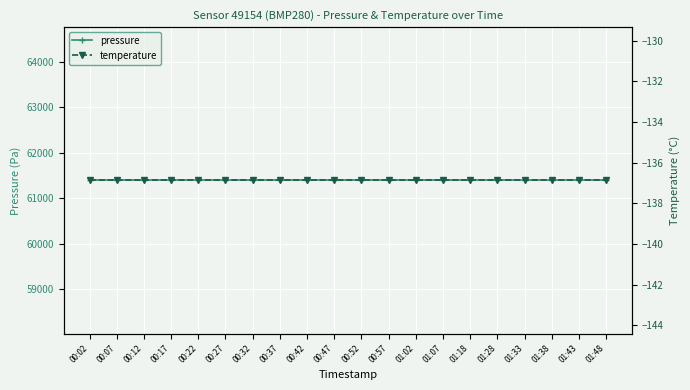

True or false: temperature and pressure cross at least once.

False